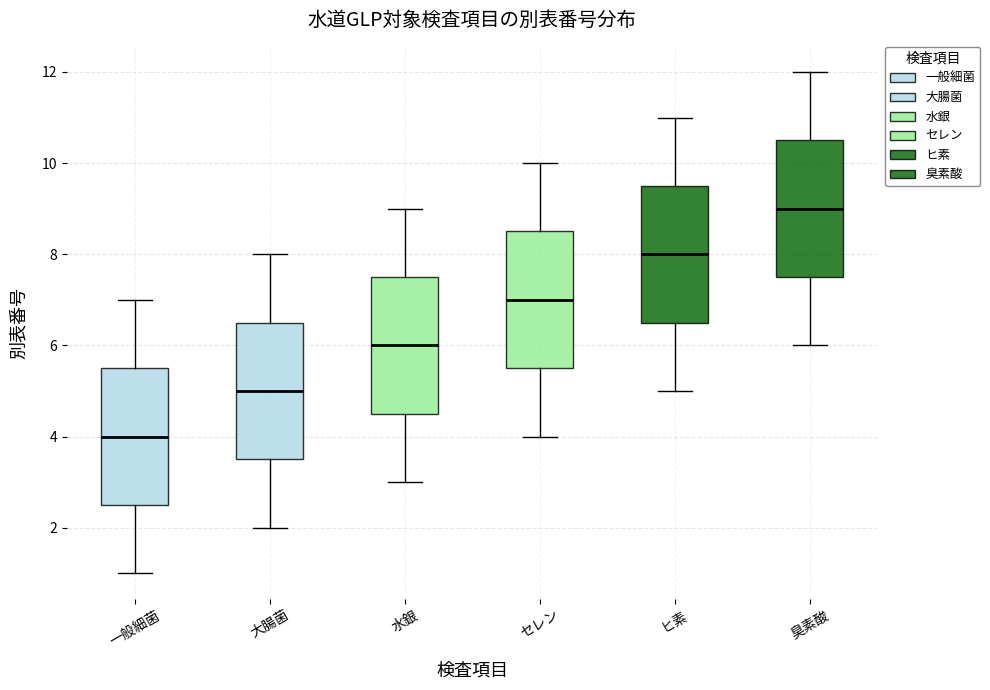

Reading left to right, read every box against the y-axis: the position of its median line, the range the box covers, and the ends of its whiskers. The values are not printed on the chart, so give them approximately, as read against the axis.

一般細菌: median 4.0, box 2.6 to 5.6, whiskers 1.0 to 7.0
大腸菌: median 5.0, box 3.6 to 6.6, whiskers 2.0 to 8.0
水銀: median 6.0, box 4.6 to 7.6, whiskers 3.0 to 9.0
セレン: median 7.0, box 5.6 to 8.6, whiskers 4.0 to 10.0
ヒ素: median 8.0, box 6.6 to 9.6, whiskers 5.0 to 11.0
臭素酸: median 9.0, box 7.6 to 10.6, whiskers 6.0 to 12.0